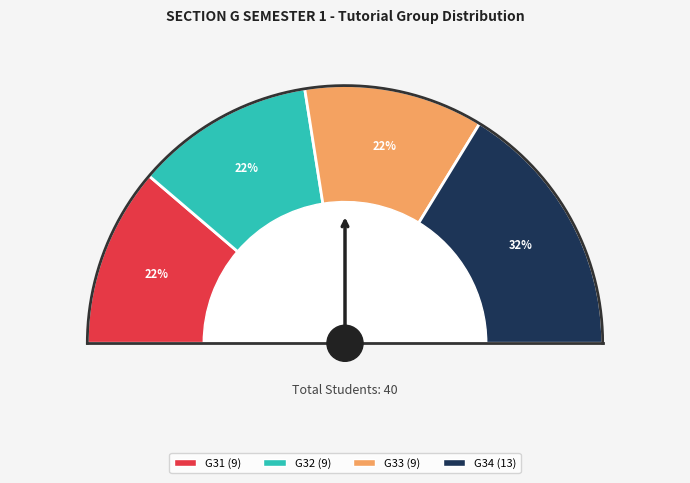

To the nearest percent, what is the difference between the largest and smallest slice percentages?

10%